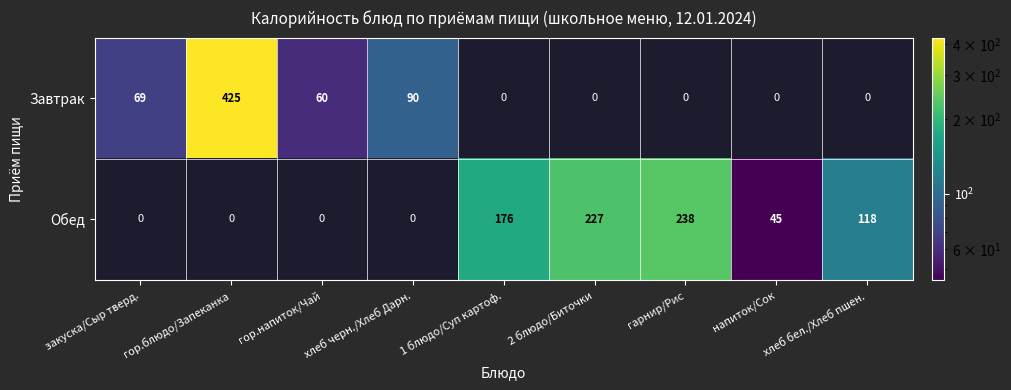

What is the maximum value for Завтрак?

425